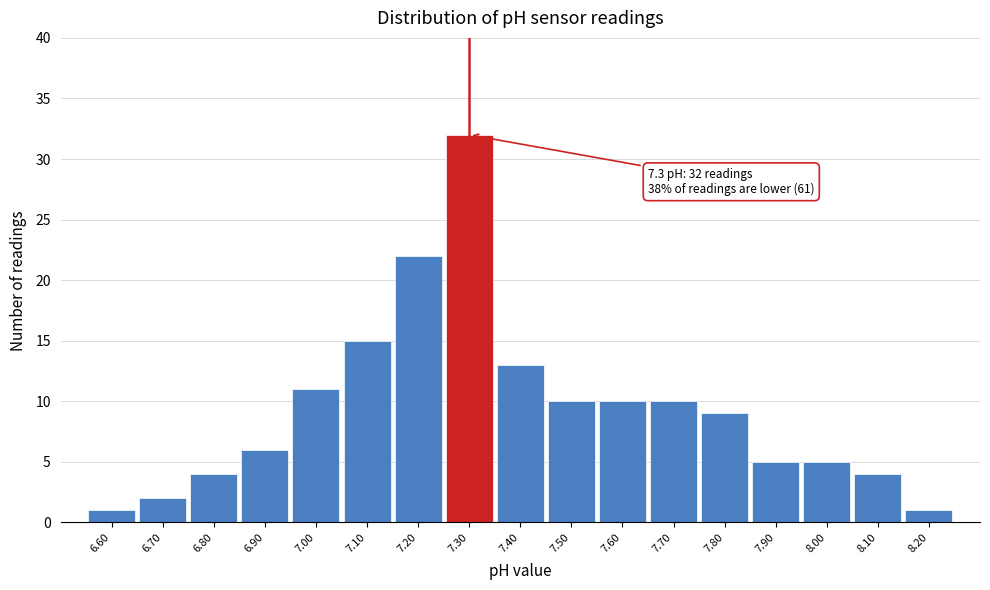

Over which range of the x-axis is the bar tallest?

7.25 to 7.35